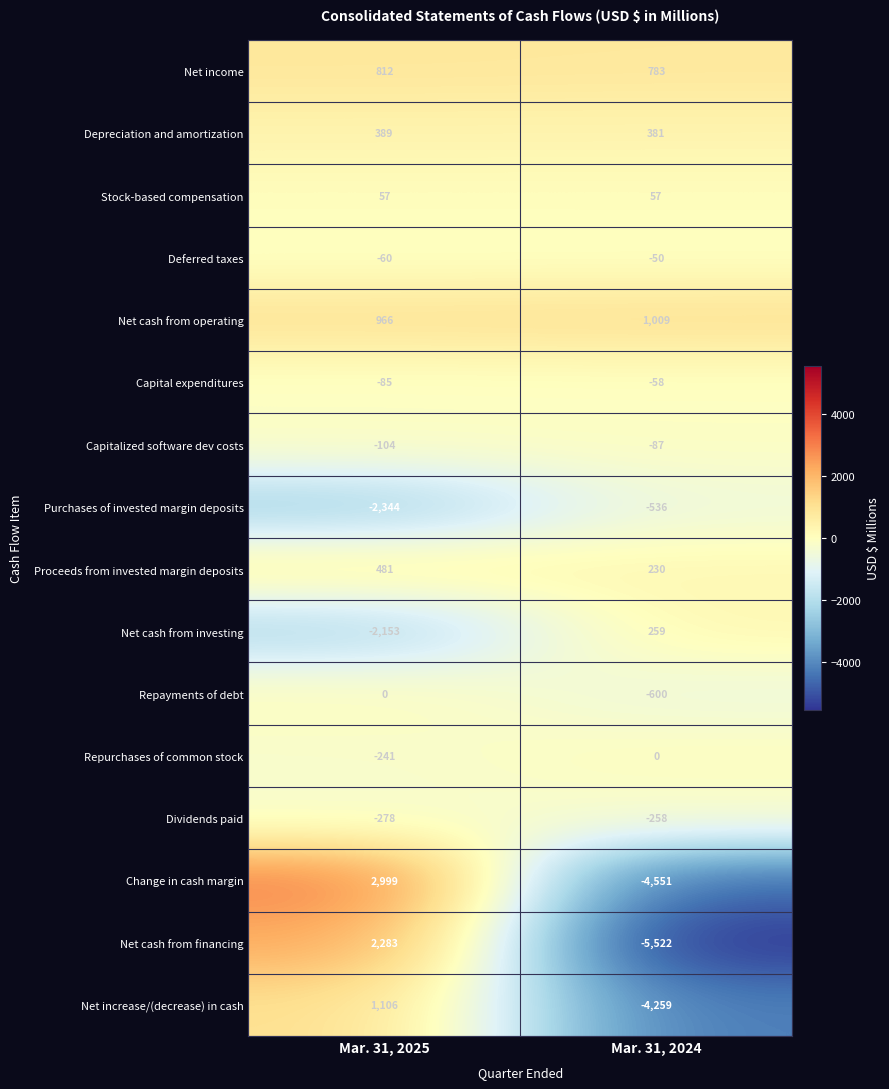

At which category does the chart reach its minimum across all series?

Mar. 31, 2024